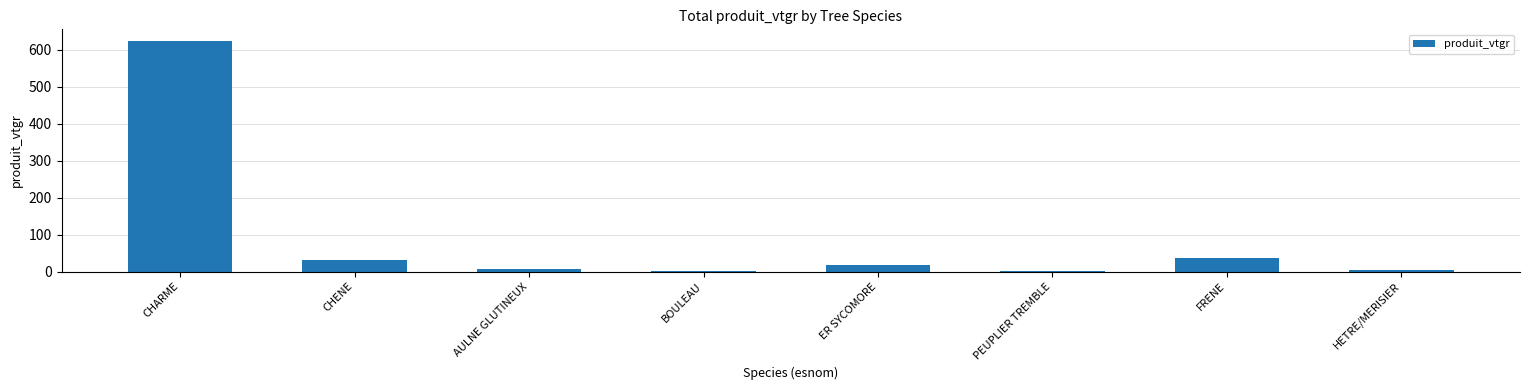

At which category does the chart reach its peak across all series?

CHARME